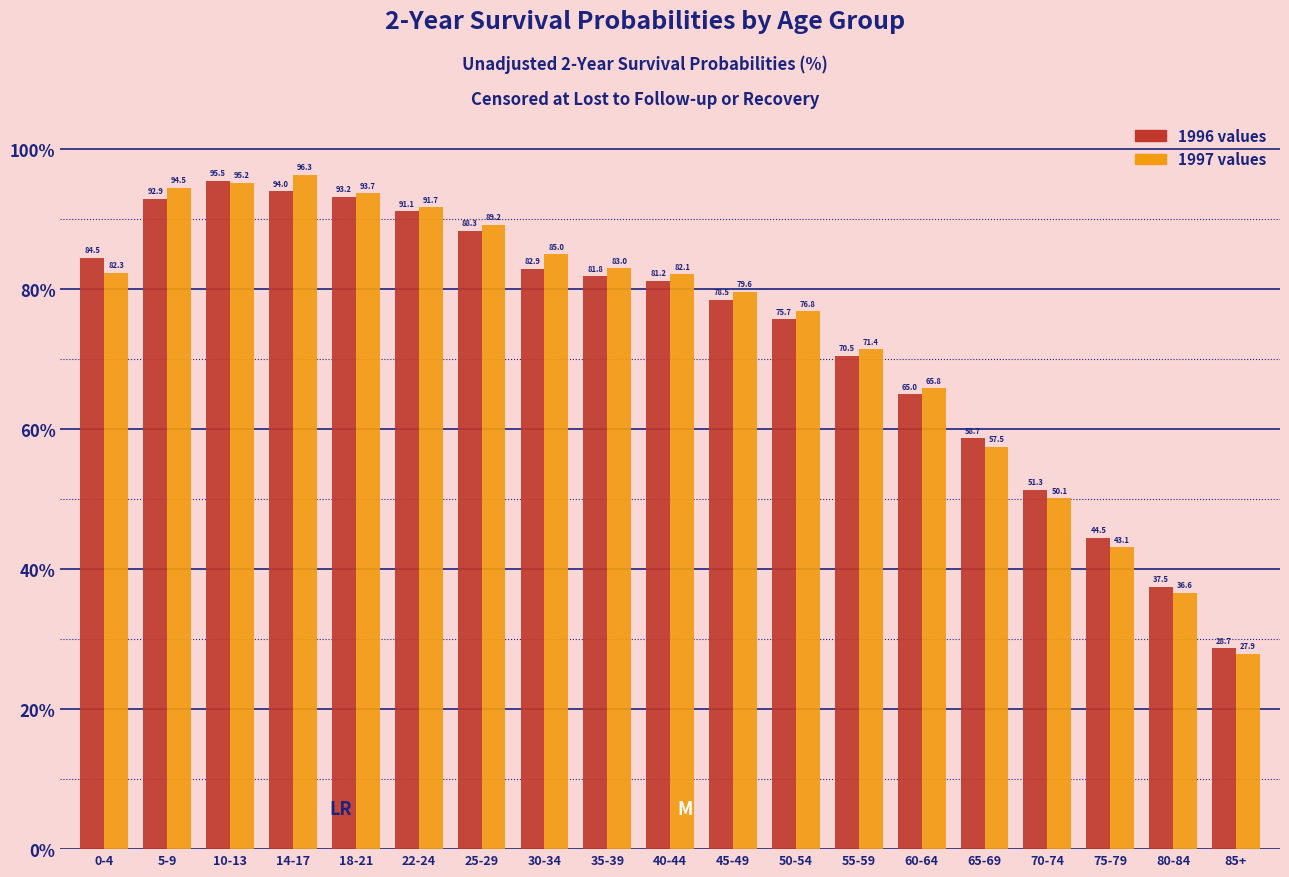

What is the spread (max minus min) of values at 5-9?

1.6